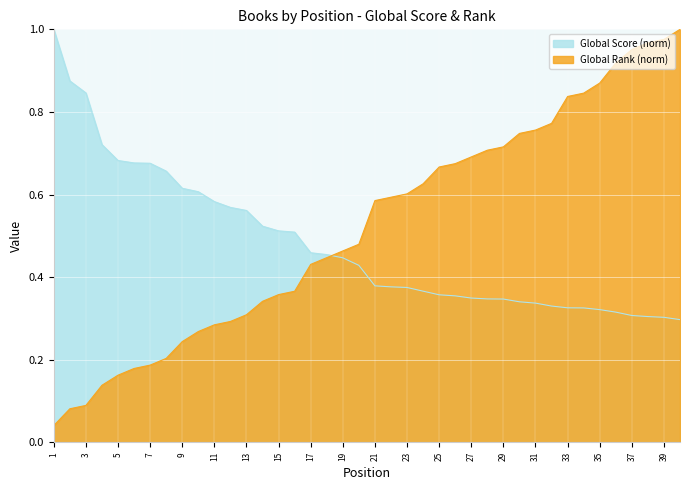

Which series has the largest total across all categories?

Global Rank (norm)